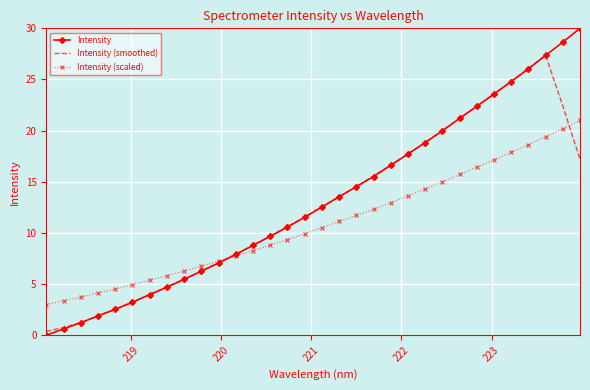

Which series has the widest spread of values?

Intensity